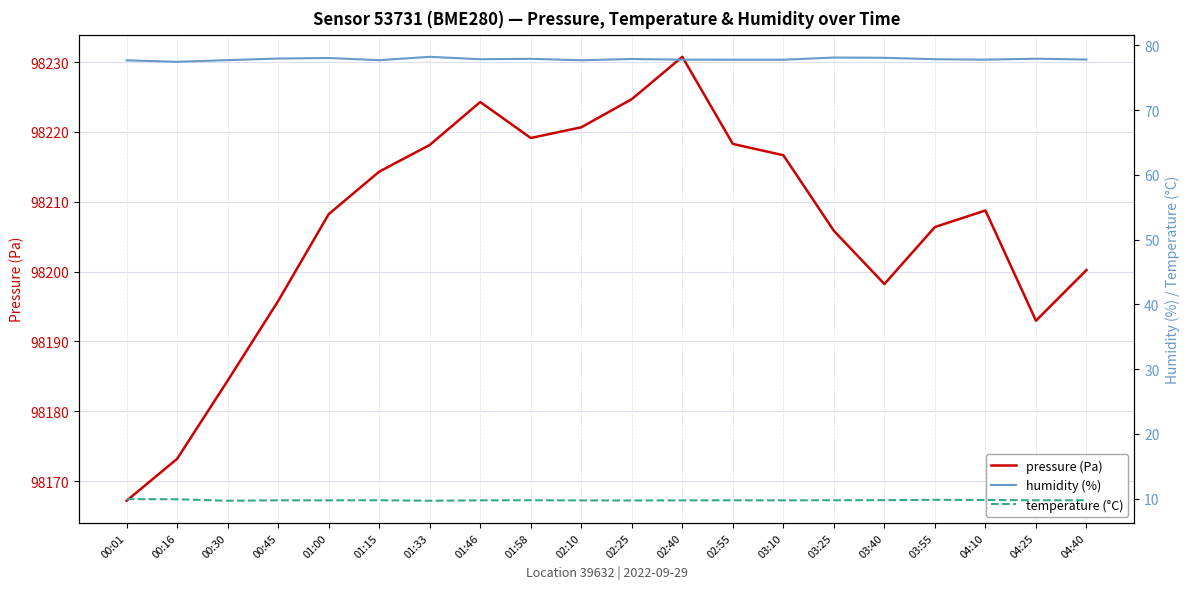

Is it true that pressure (Pa) equals 98220.7 at 02:10?

True